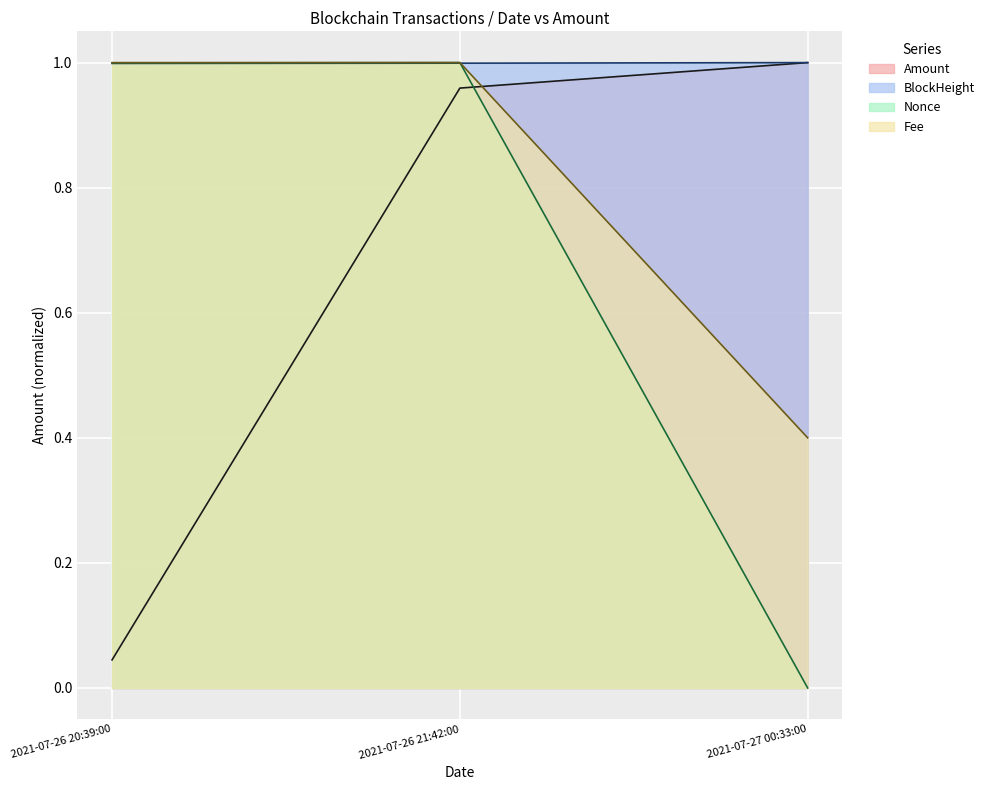

What are all the series names shown in the legend?

Amount, BlockHeight, Nonce, Fee